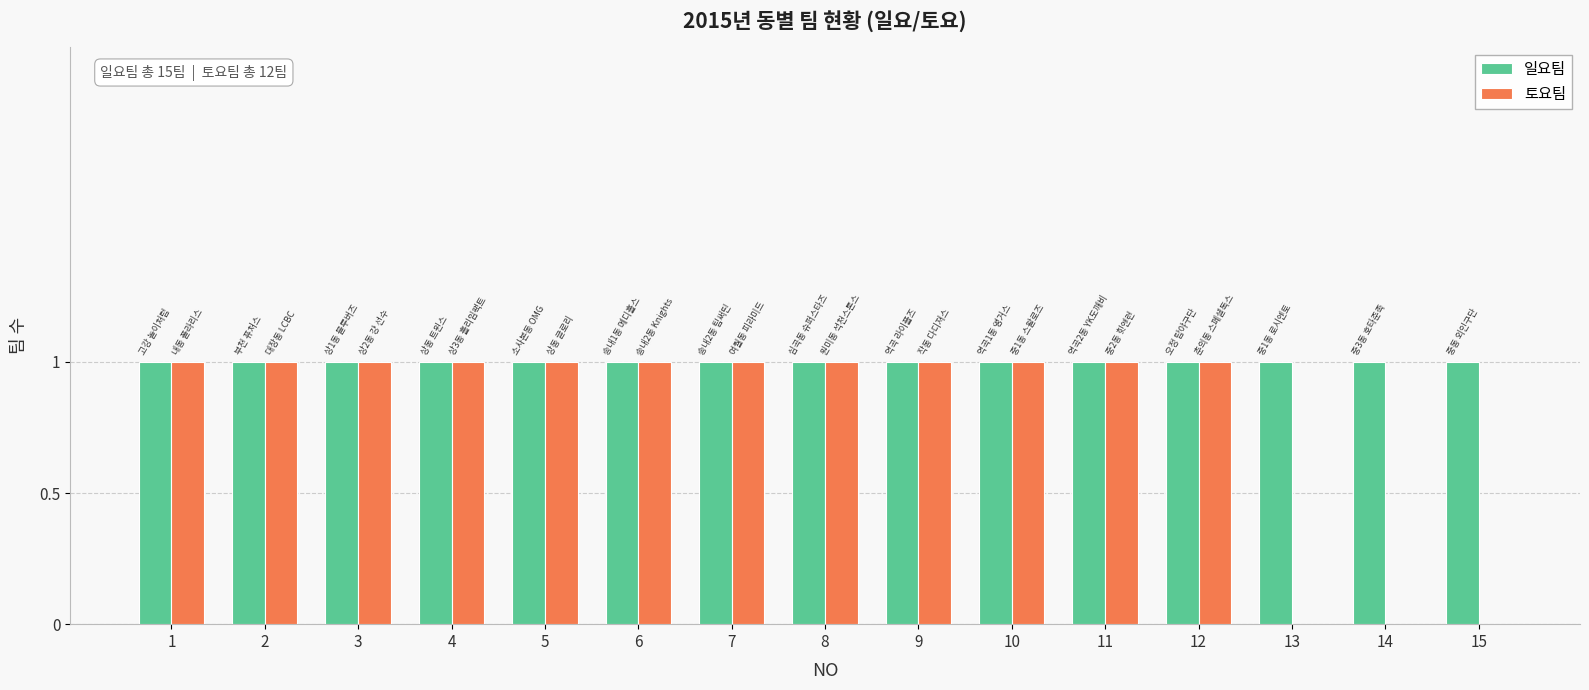

What are all the series names shown in the legend?

일요팀, 토요팀